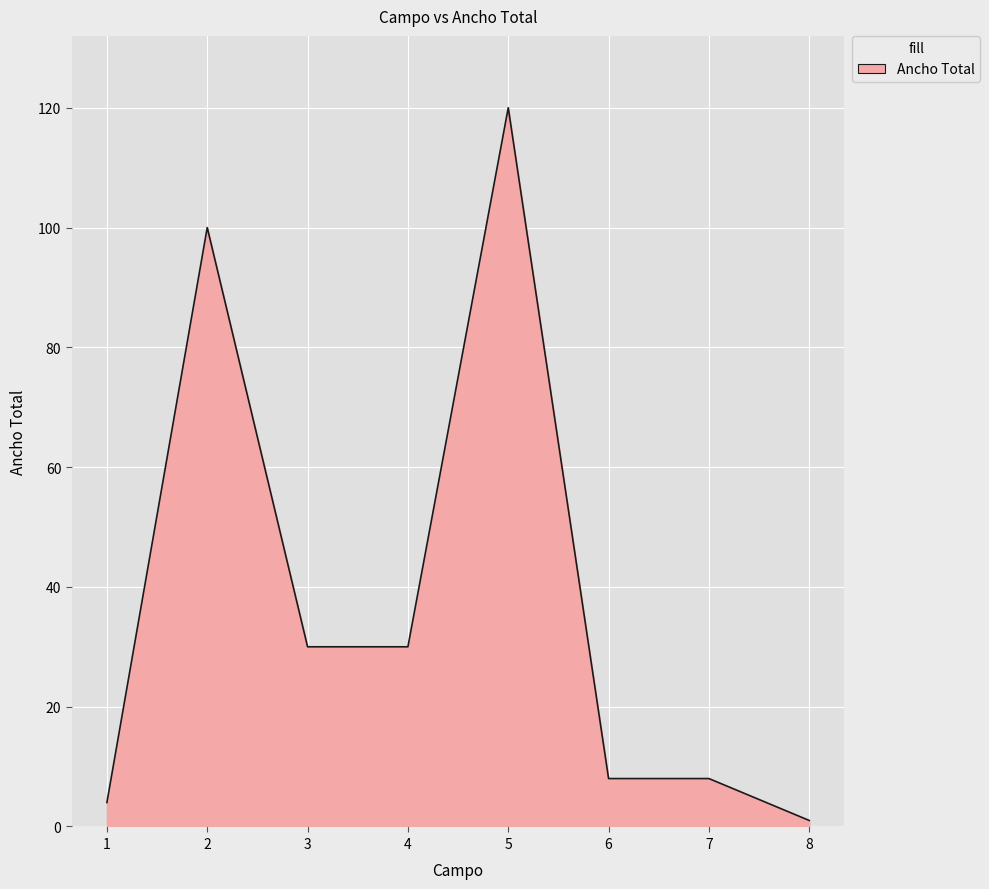

What is the greatest value displayed?

120